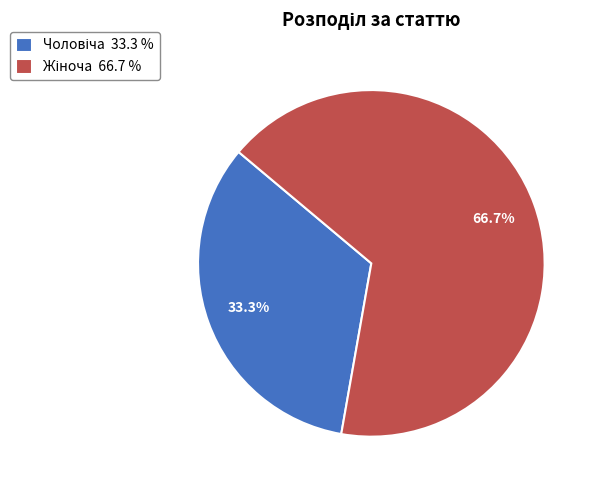

Is there a majority slice in this chart?

Yes